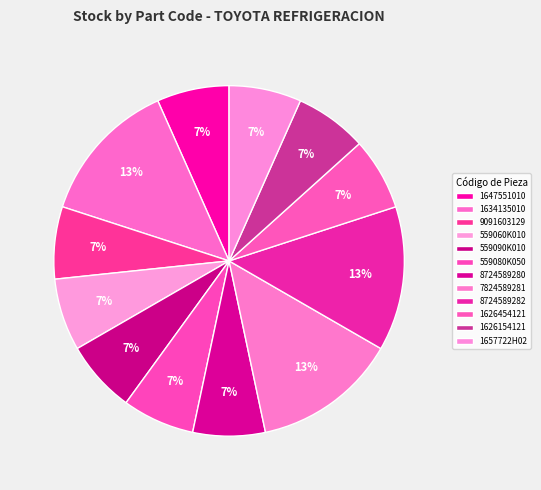

To the nearest percent, what portion does 559060K010 represent?

7%